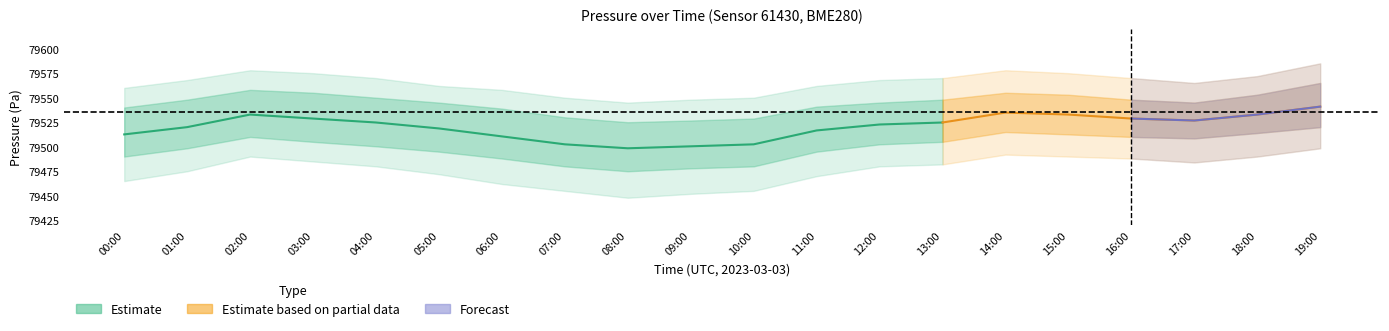

What is the difference between the pressure_lo1 values at 04:00 and 06:00?

12.4